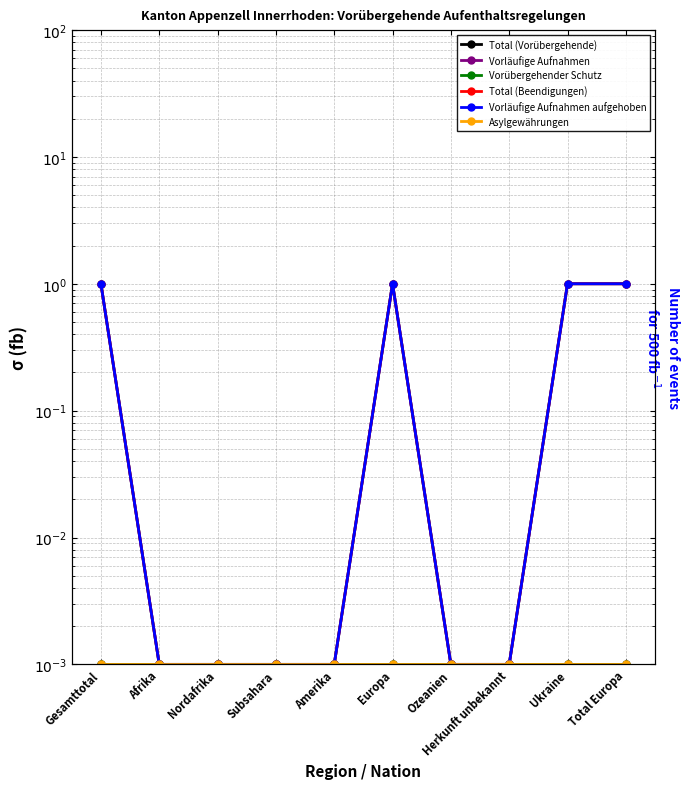

At which label does Vorübergehender Schutz reach its minimum?

Gesamttotal